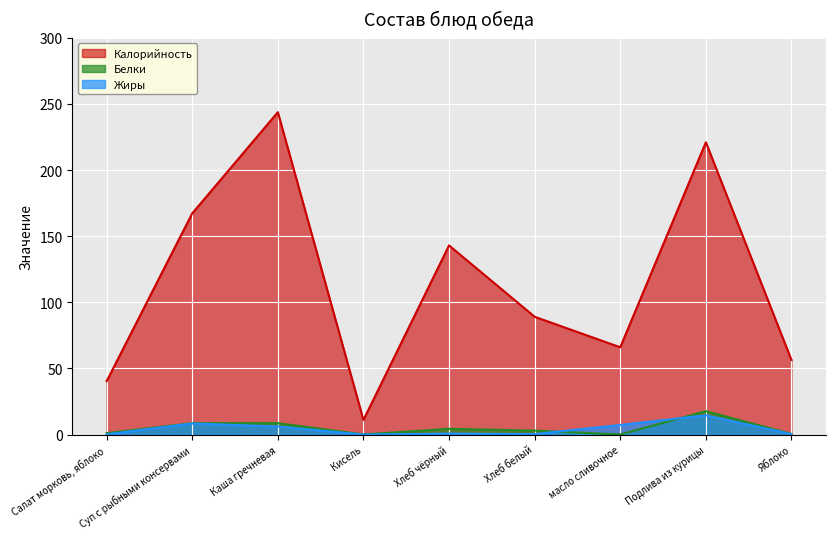

What position from the right is Подлива из курицы?

2